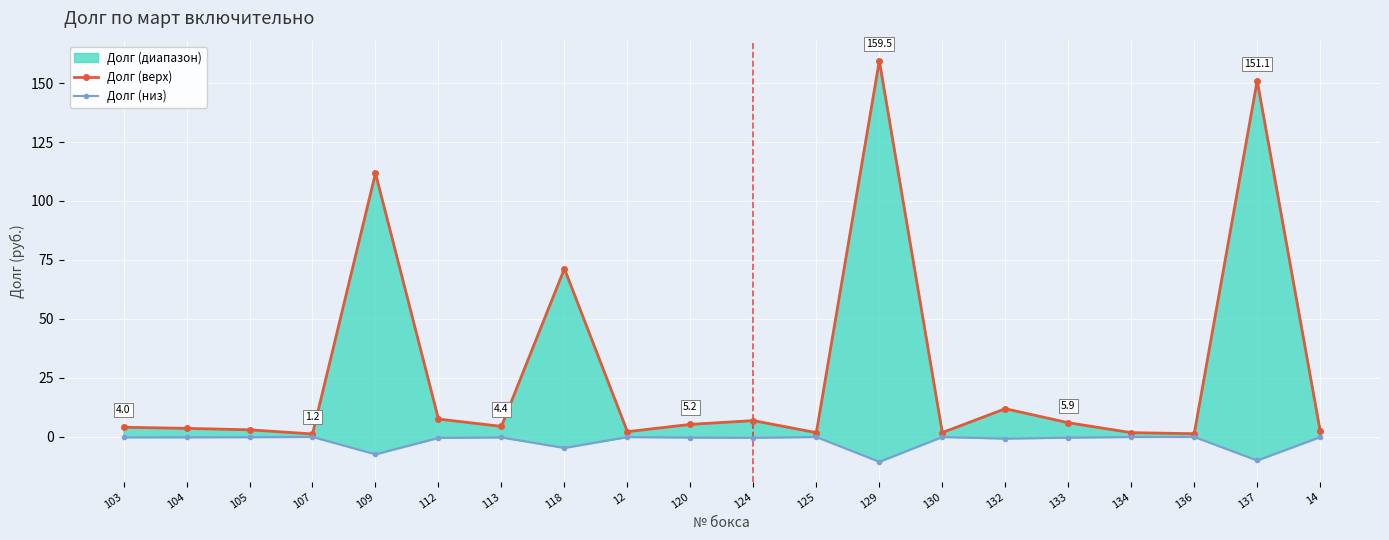

What position from the left is 129?

13